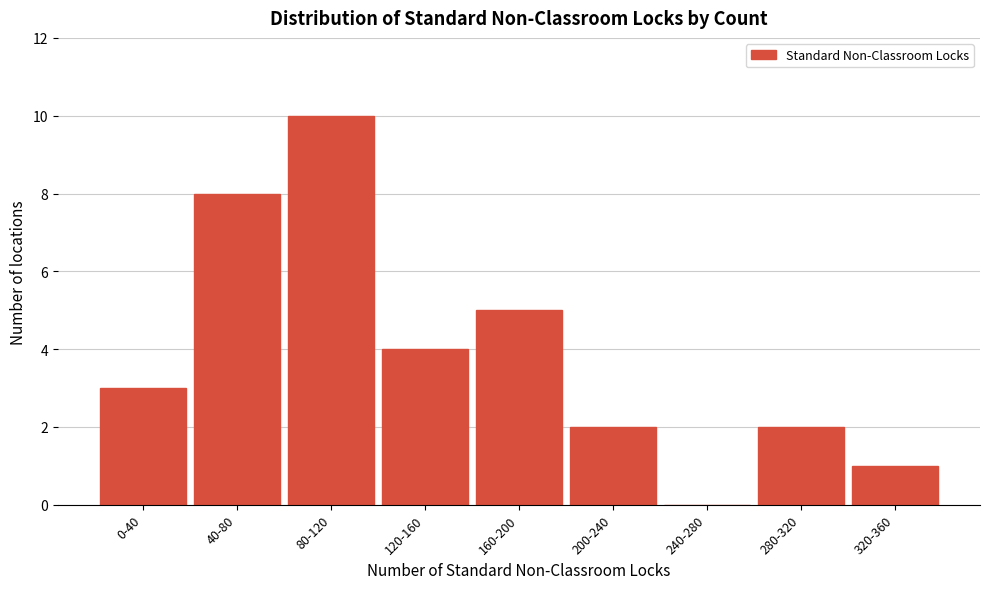

Reading left to right, what are all the values shown in this chart?

0-40=3	40-80=8	80-120=10	120-160=4	160-200=5	200-240=2	240-280=0	280-320=2	320-360=1